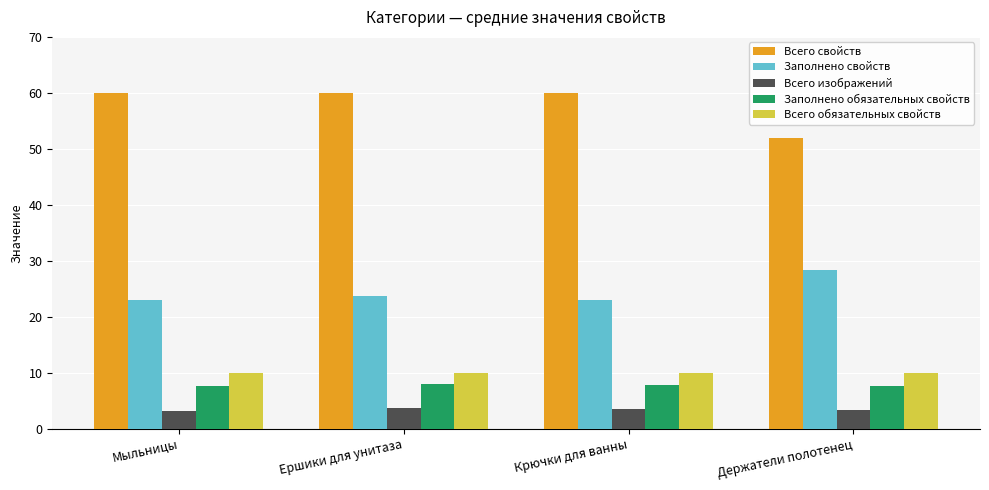

What is the difference between the maximum and minimum values in the Заполнено свойств series?

5.3